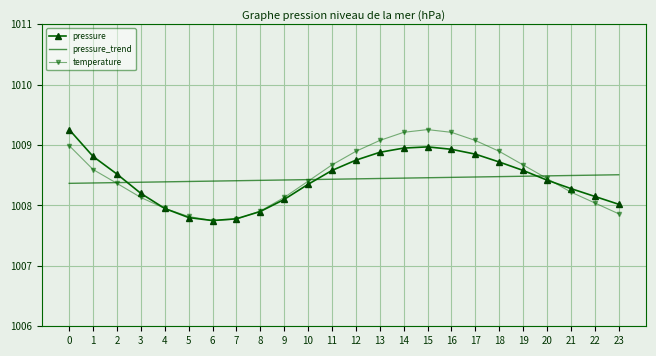

True or false: temperature has more than 2 interior local peaks.

False